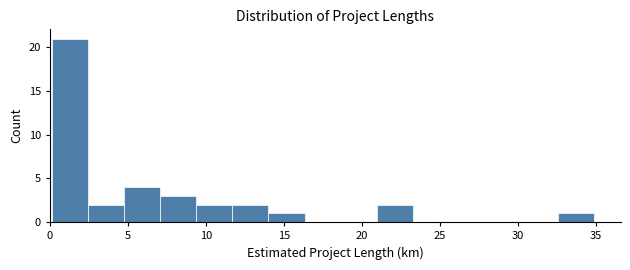

How tall is the bar that spans 32.5 to 35.0 on the x-axis? Neither the bar edges nor the heights are printed on the chart, so give them approximately, as read against the axes.

1